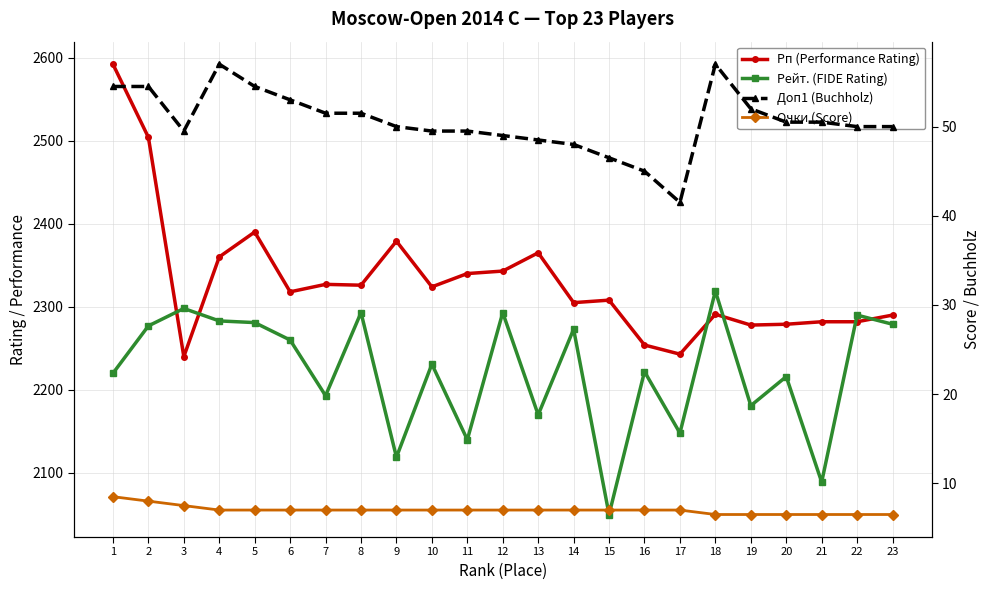

How many values in the Рейт. (FIDE Rating) series exceed 2231?

11